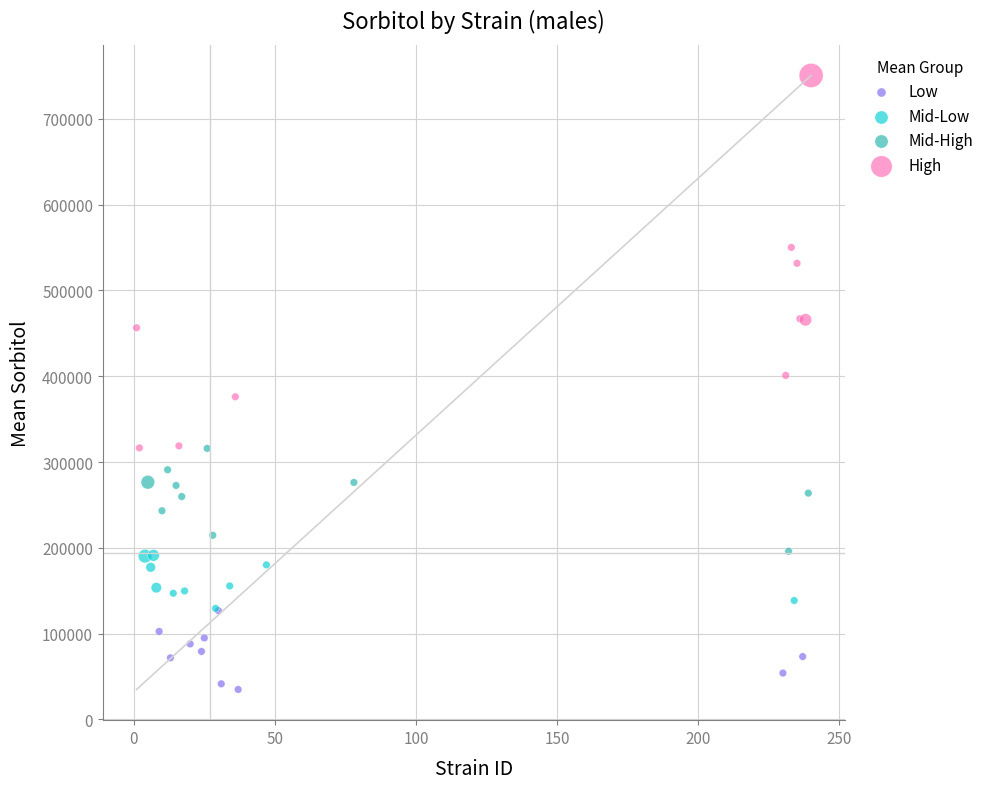

Which series has the widest spread of Y values?

High